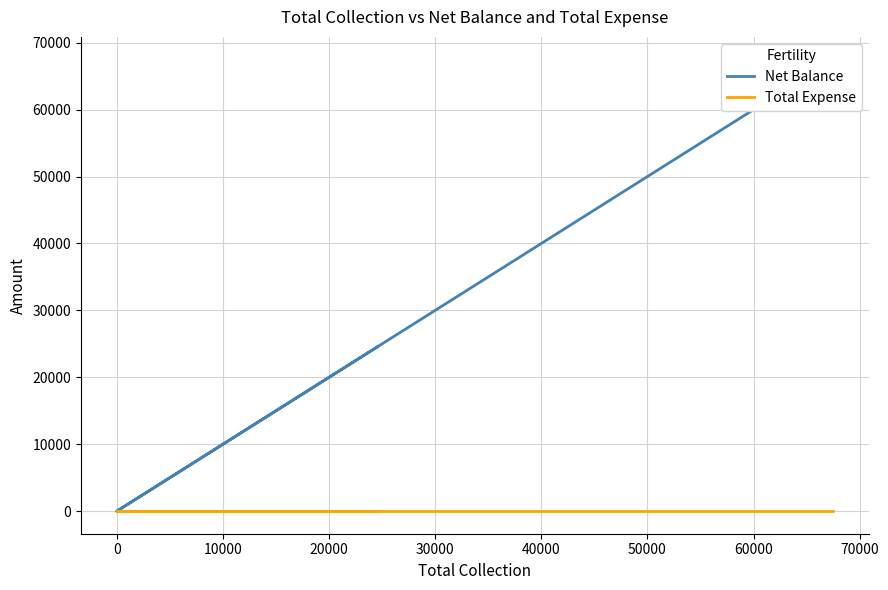

What is the maximum value shown in the chart?

67500